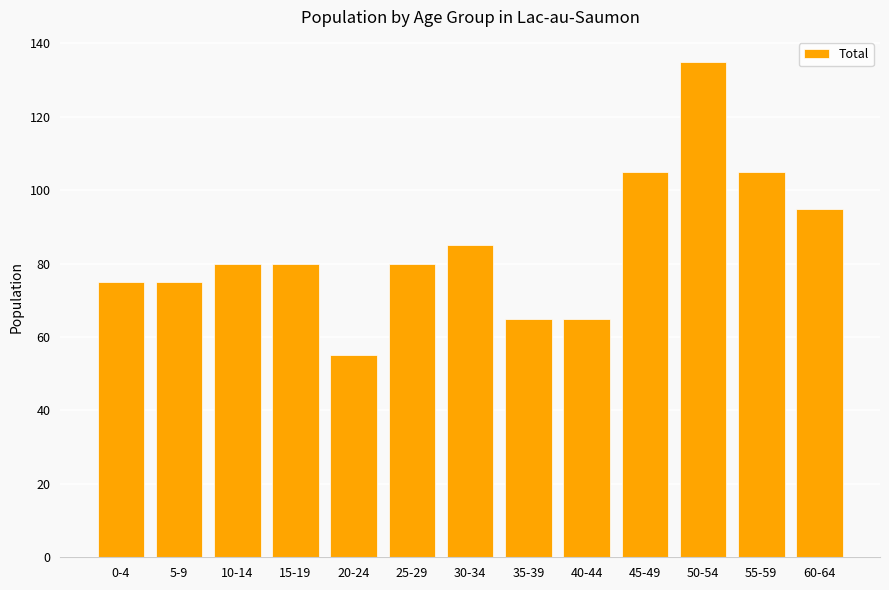

What is the sum of all values?

1100